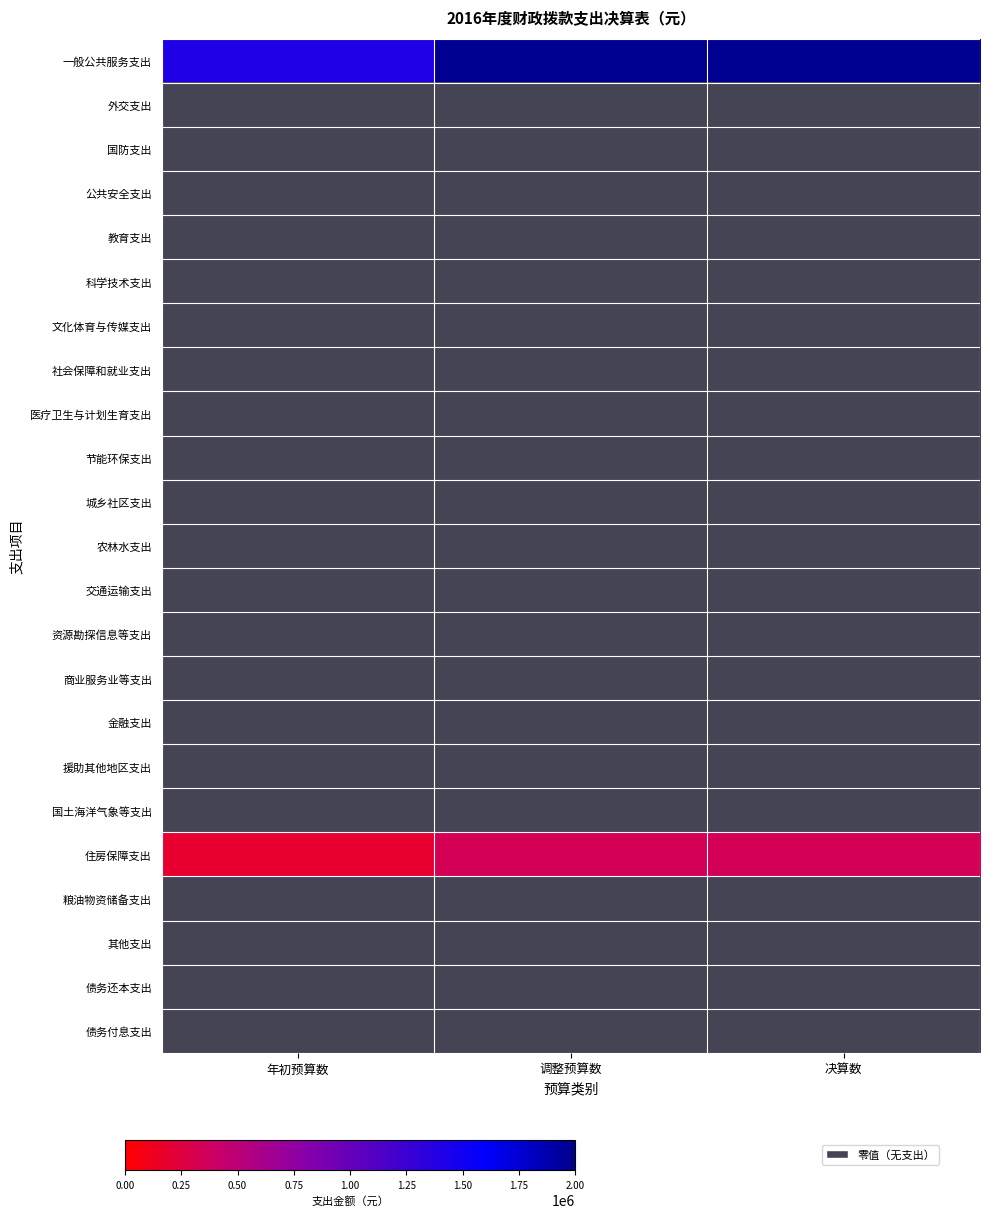

Which series has the largest range (max minus min)?

一般公共服务支出